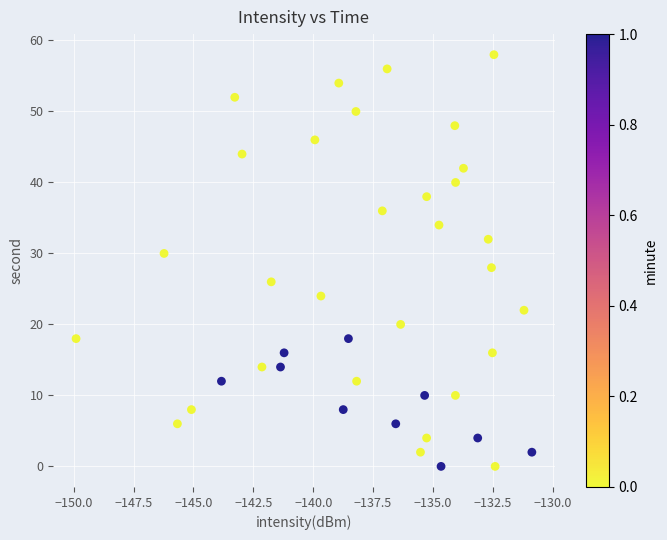

What is the range of Y values (max minus min)?

58